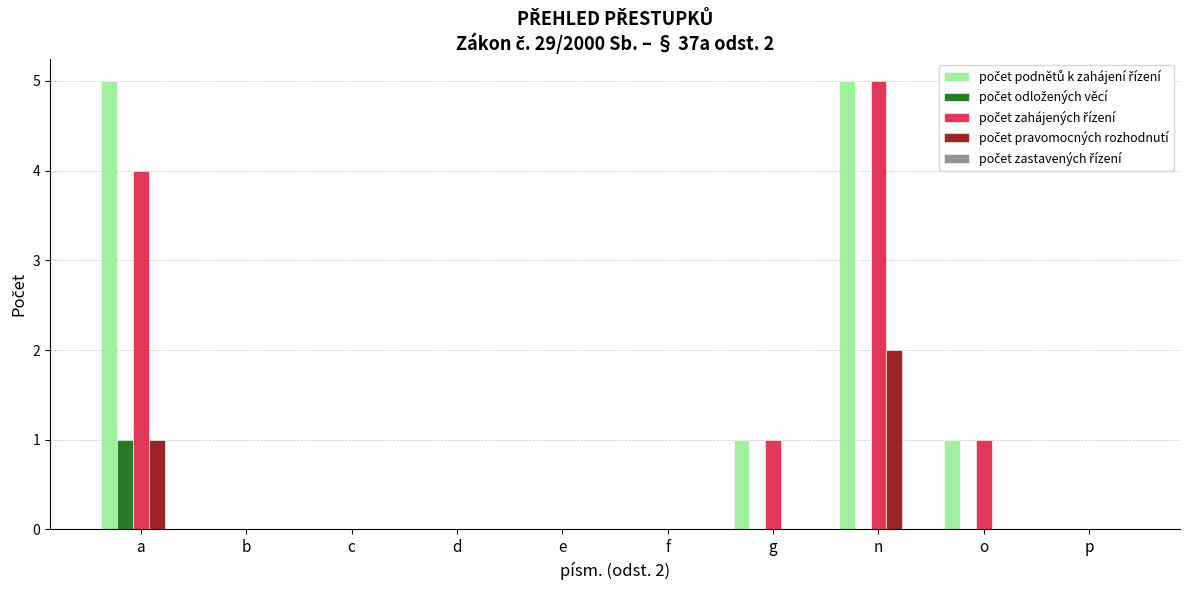

What is the maximum value shown in the chart?

5